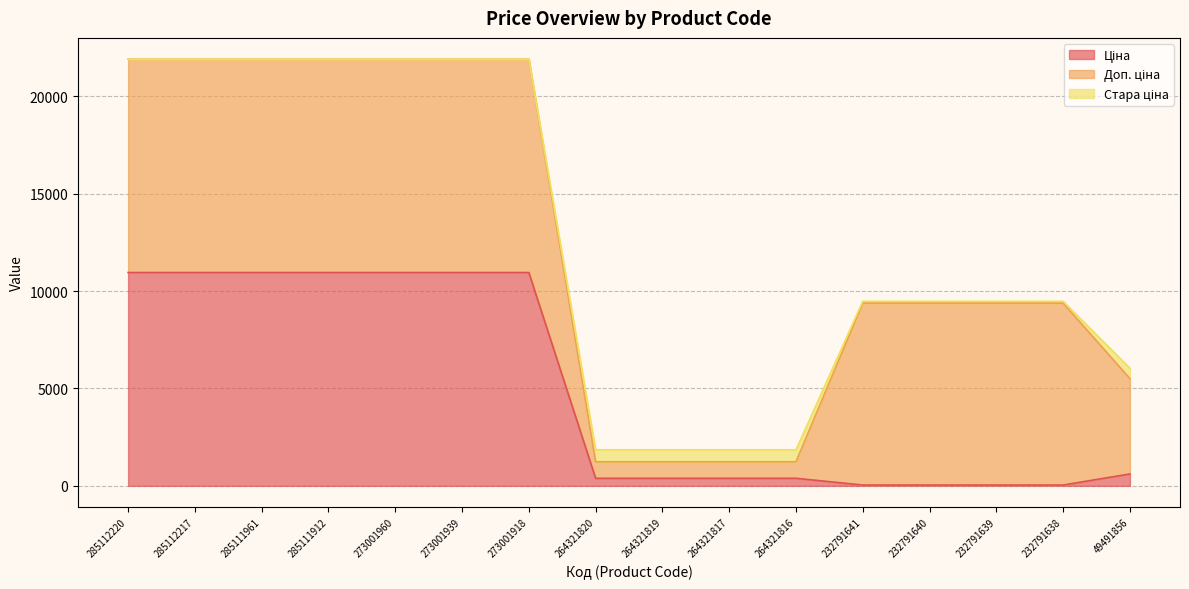

Which series has the largest total across all categories?

Доп. ціна